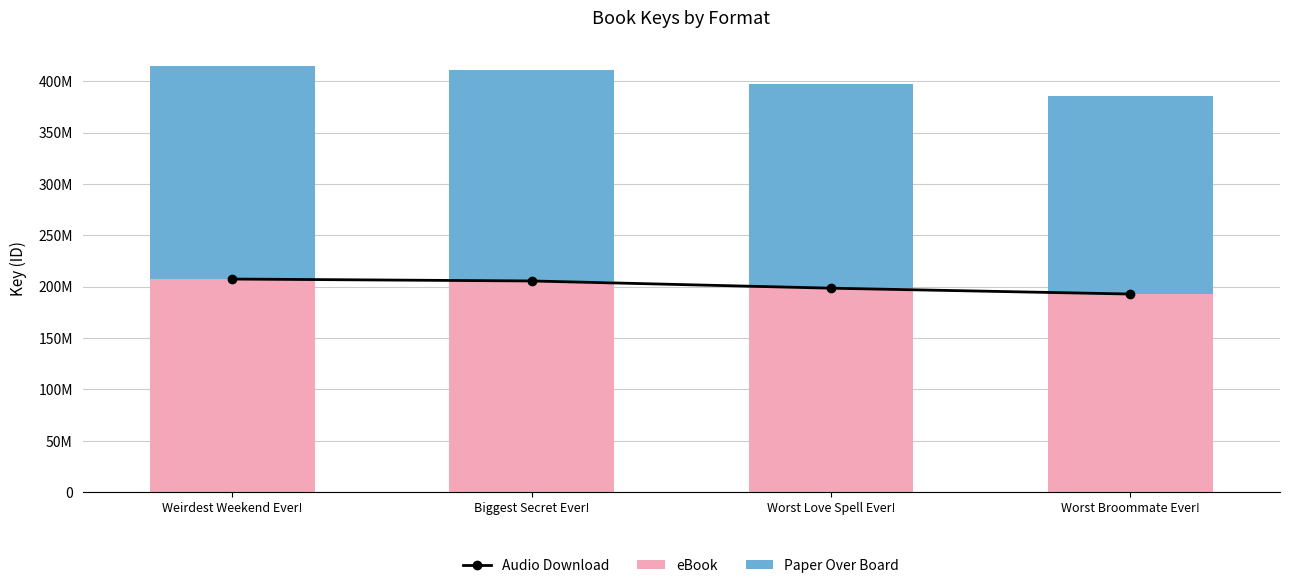

The eBook series shows 192836750 at Worst Broommate Ever!. True or false?

True